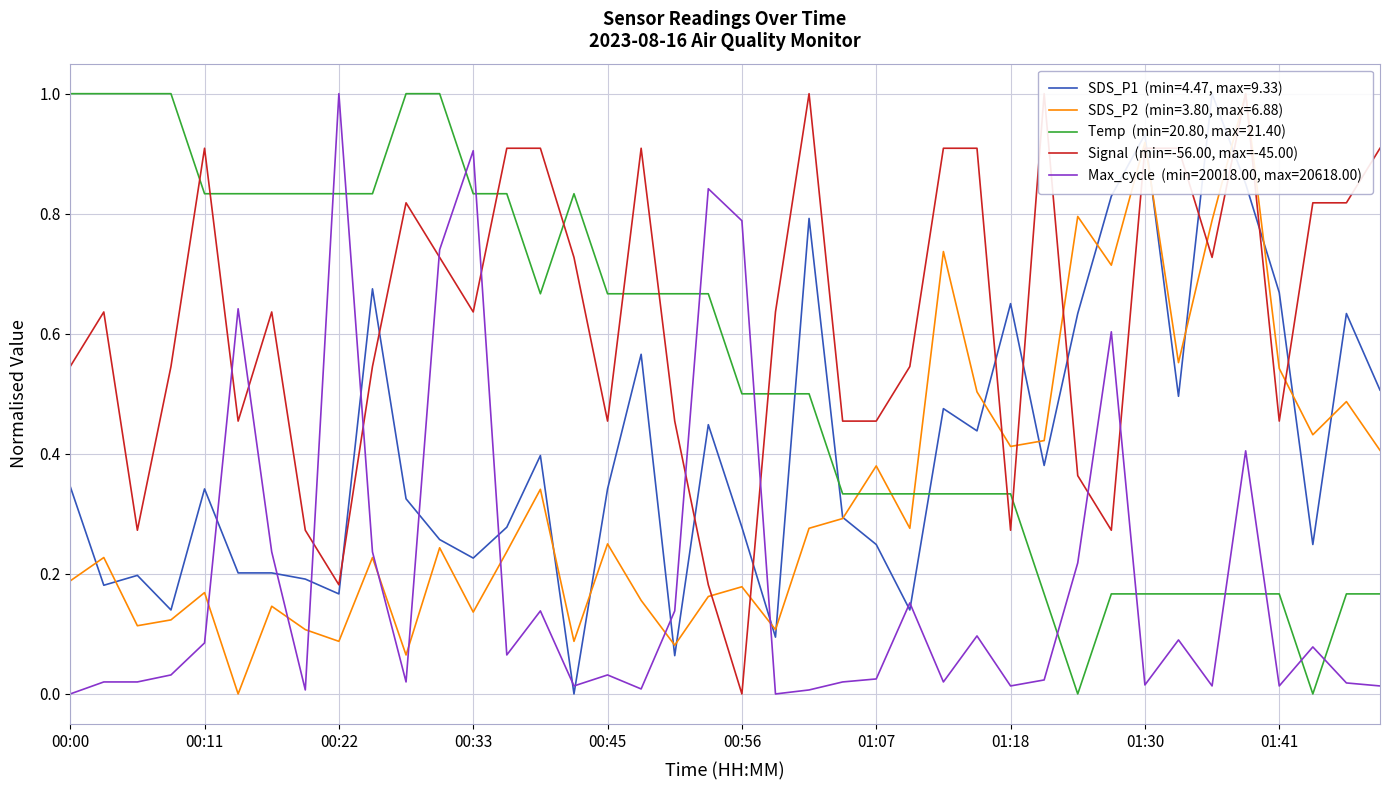

Which category has the lowest value across all series?

00:56